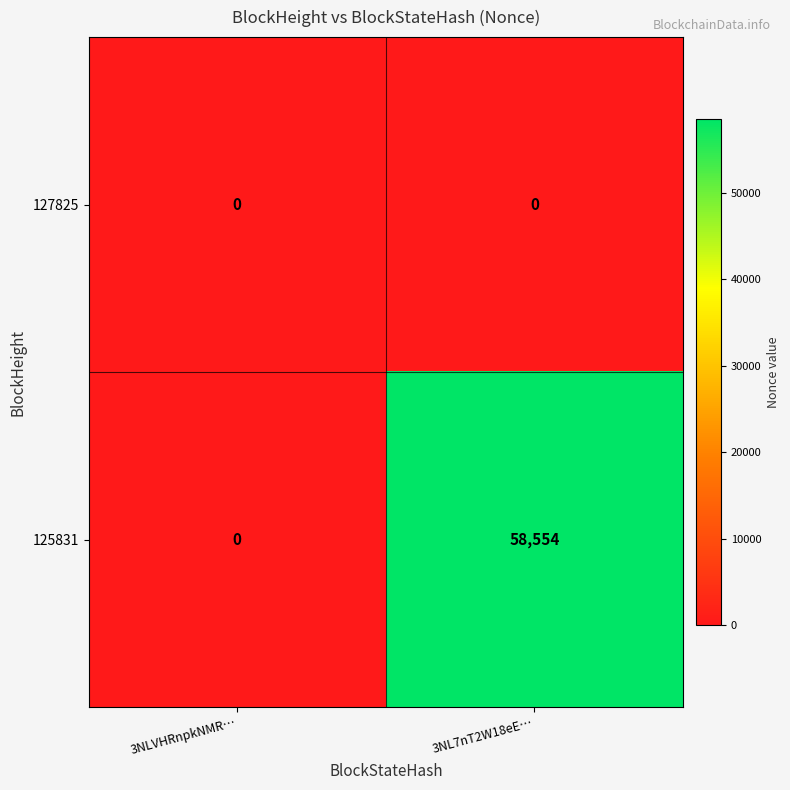

What is the total value across all series at 3NL7nT2W18eE…?

58554